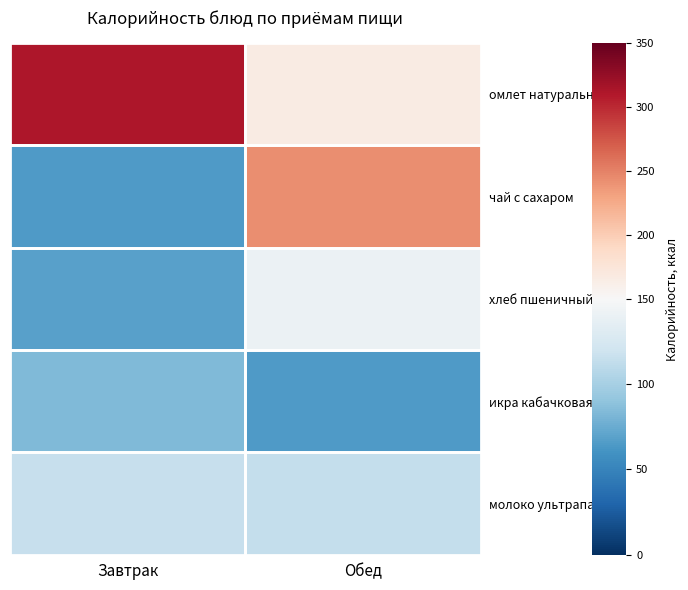

Count the number of categories in the chart.

2